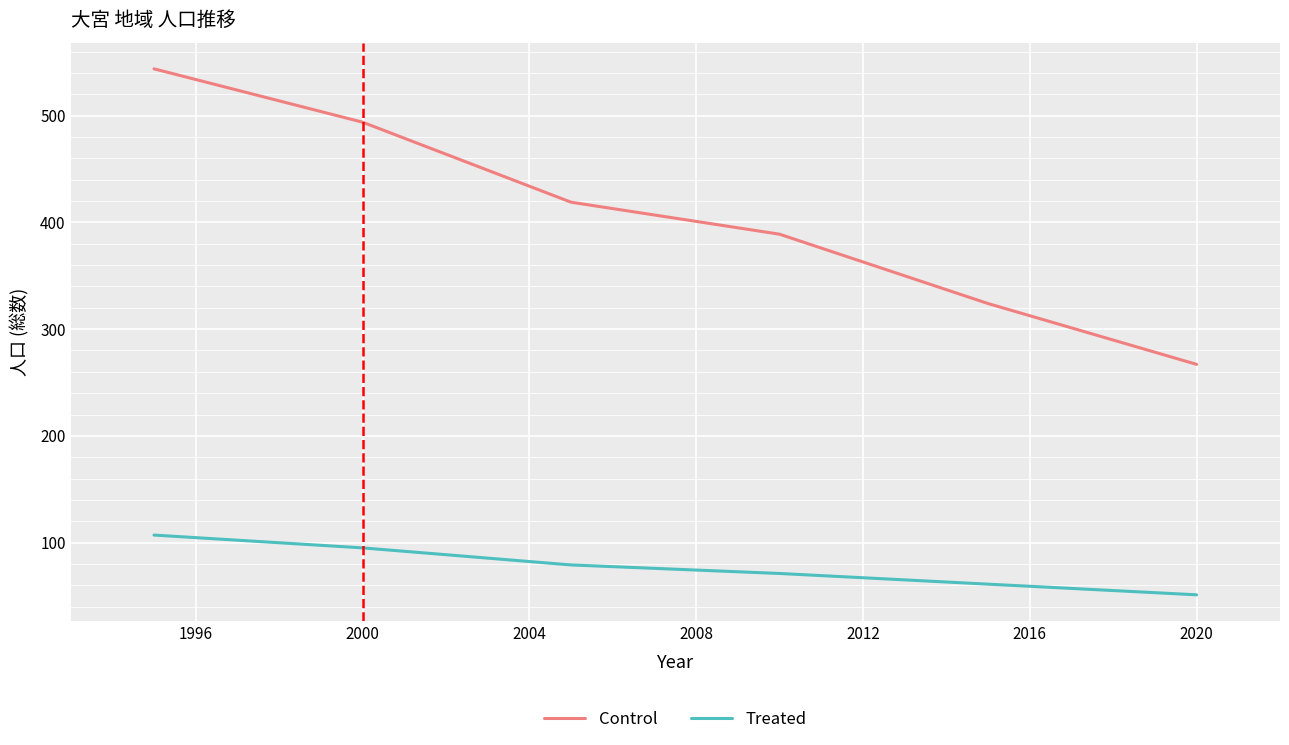

What is the difference between the second highest and second lowest values in the Control series?

170